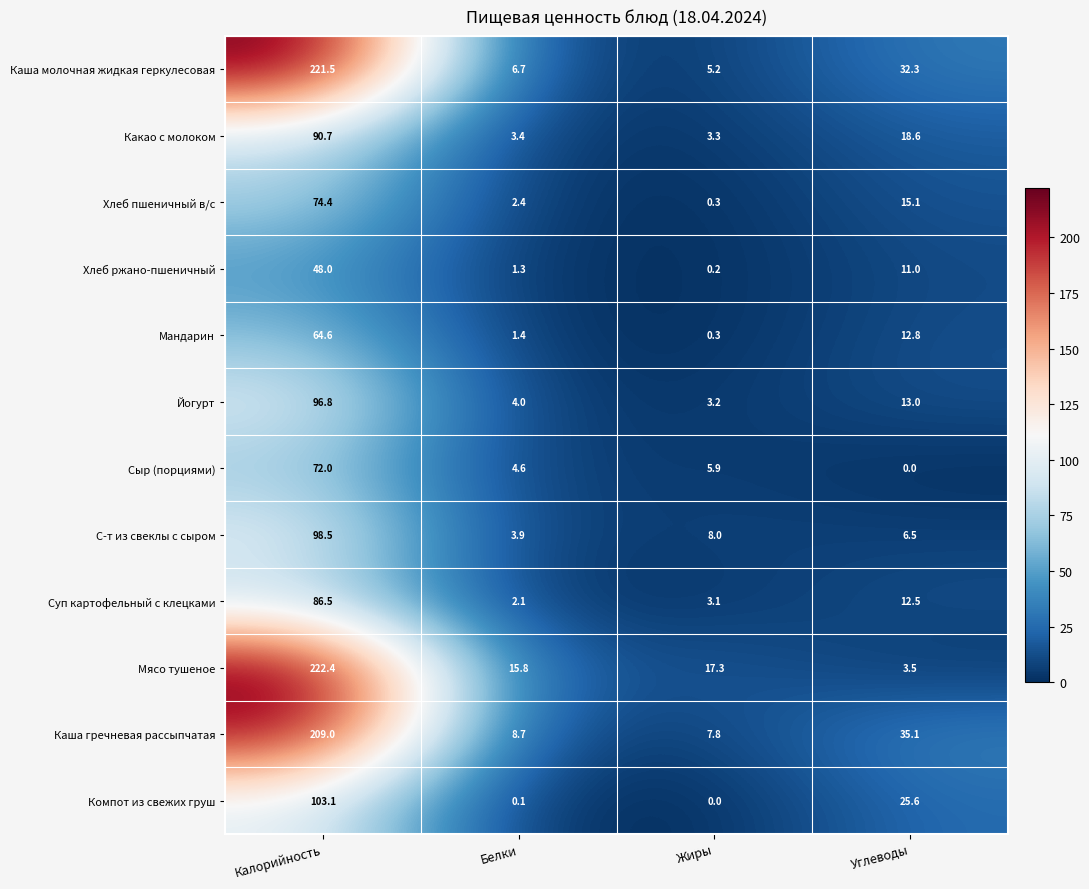

Which category has the highest value across all series?

Калорийность